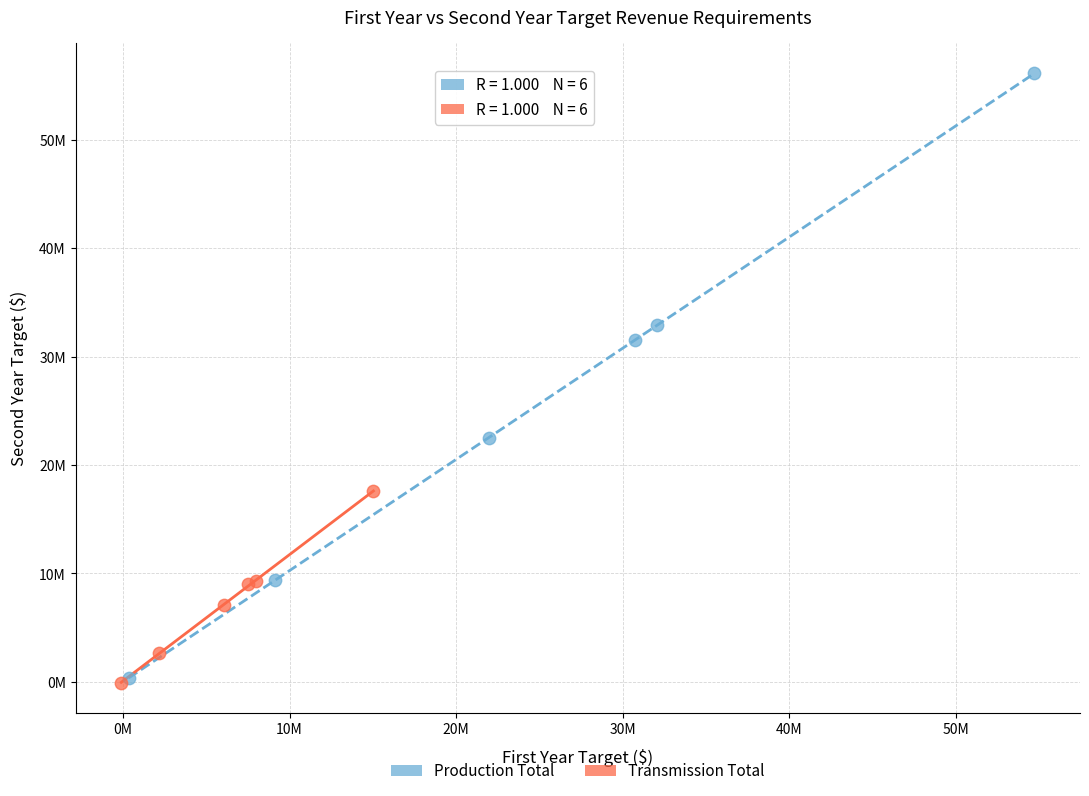

Which series has the widest spread of Y values?

Production Total